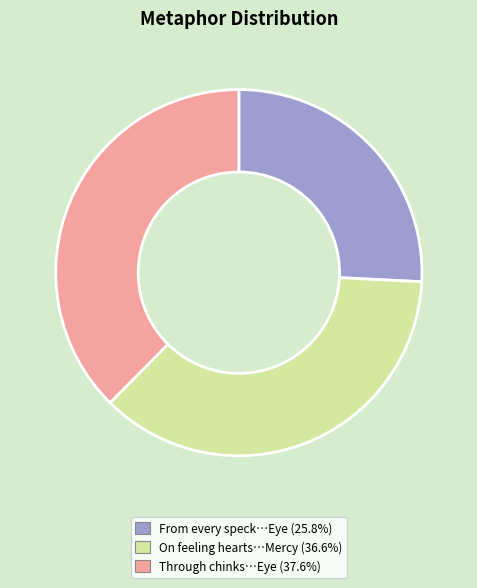

How many segments does this pie chart have?

3